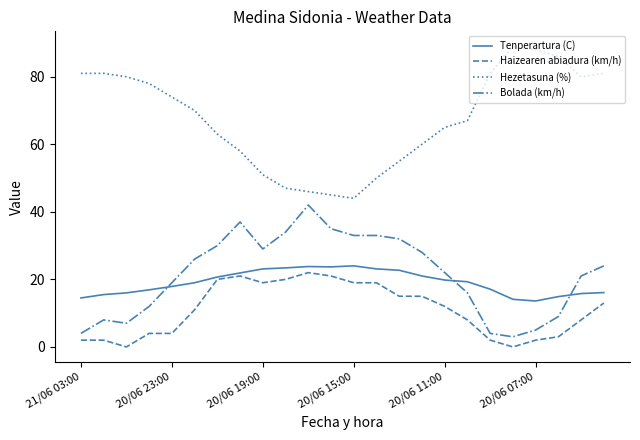

True or false: Haizearen abiadura (km/h) and Hezetasuna (%) intersect in this chart.

False